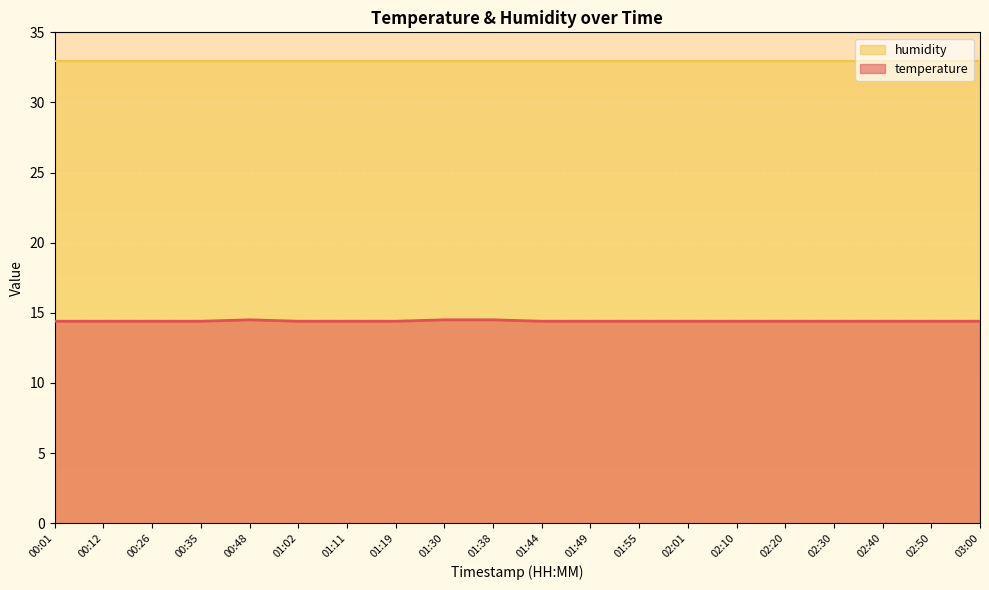

What position from the right is 02:40?

3